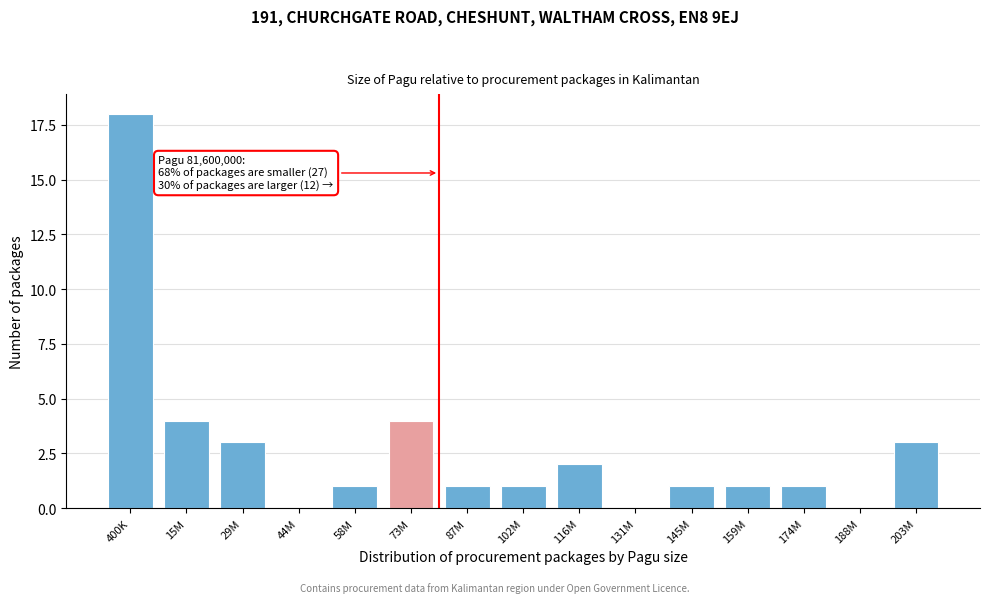

Reading right to left, list all the values displayed in this chart.

203M=3	188M=0	174M=1	159M=1	145M=1	131M=0	116M=2	102M=1	87M=1	73M=4	58M=1	44M=0	29M=3	15M=4	400K=18